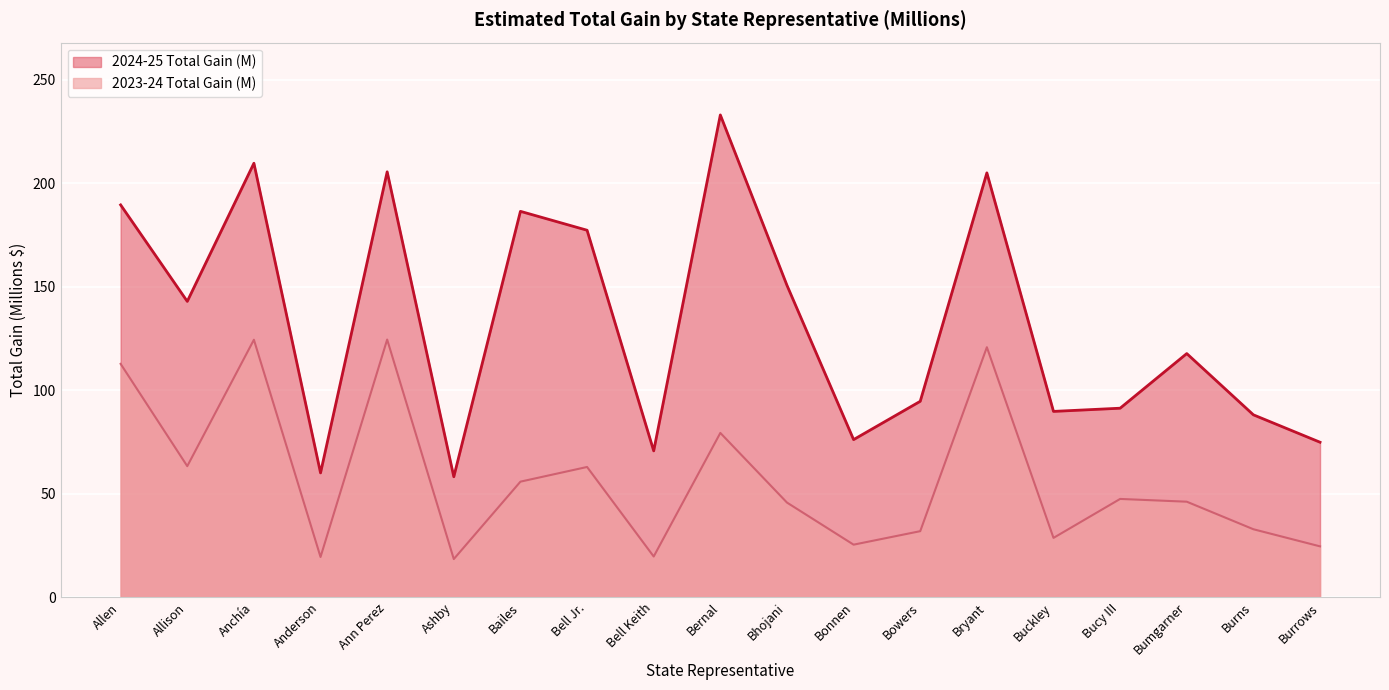

What is the total value across all series at Burrows?

99.3